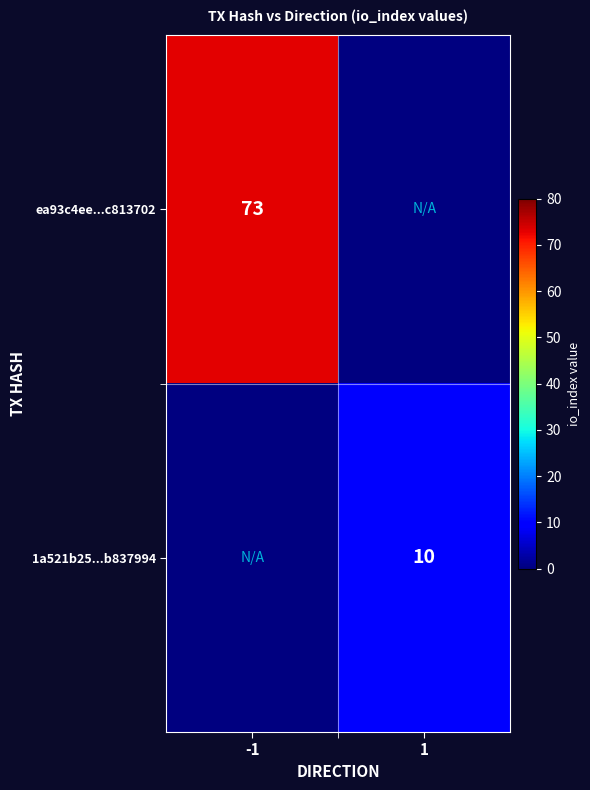

At how many categories does at least one series exceed 39?

1